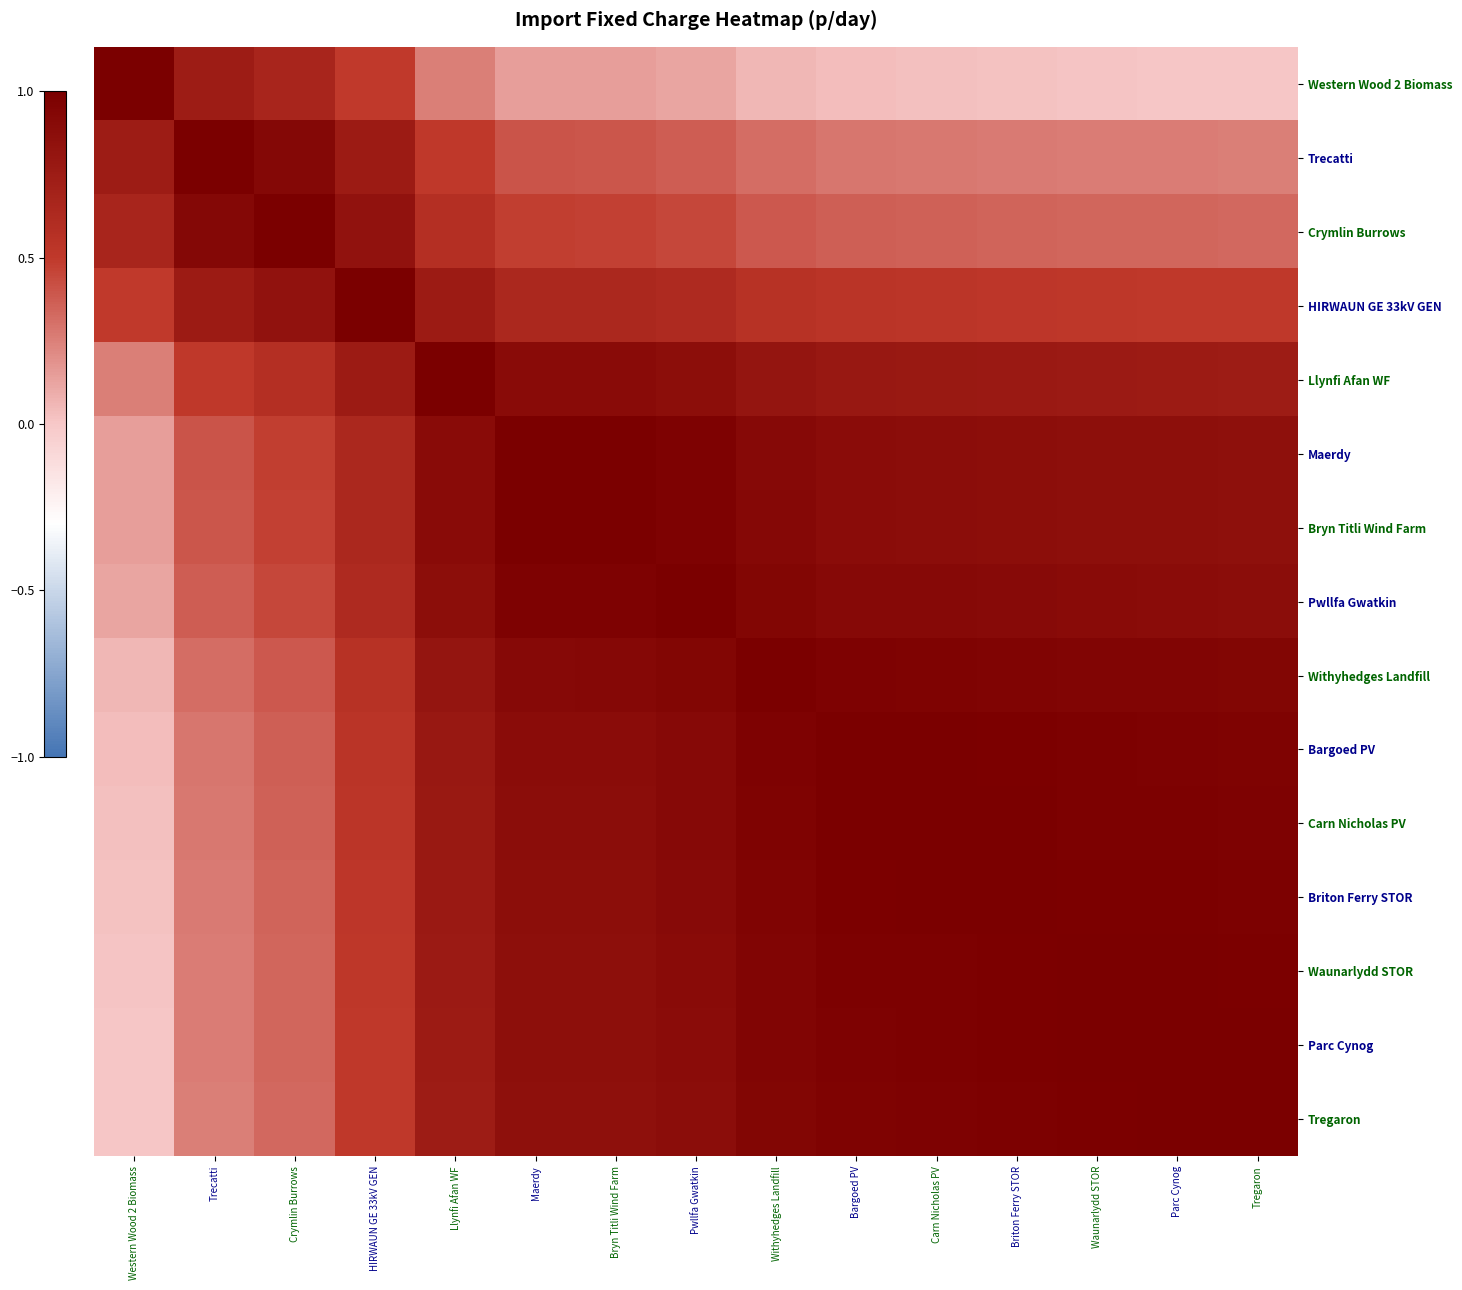

At Western Wood 2 Biomass, list the series in order from smallest to largest.

Tregaron, Parc Cynog, Waunarlydd STOR, Briton Ferry STOR, Carn Nicholas PV, Bargoed PV, Withyhedges Landfill, Pwllfa Gwatkin, Bryn Titli Wind Farm, Maerdy, Llynfi Afan WF, HIRWAUN GE 33kV GEN, Crymlin Burrows, Trecatti, Western Wood 2 Biomass